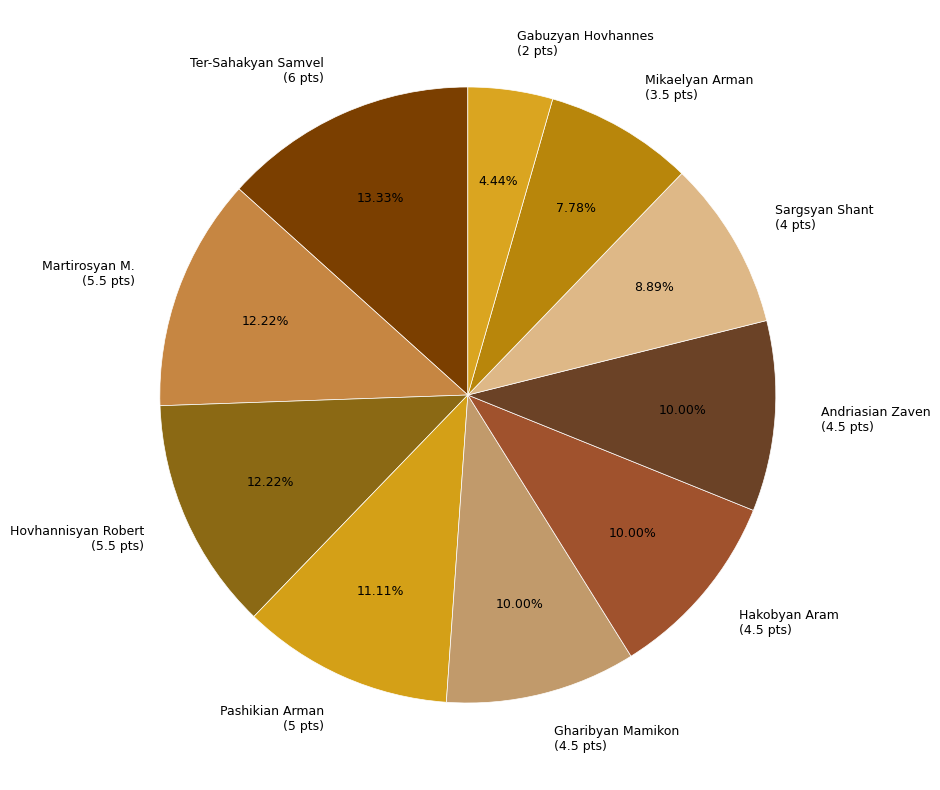

What is the ratio of the value at Mikaelyan Arman (3.5 pts) to the value at Gharibyan Mamikon (4.5 pts)?

0.8